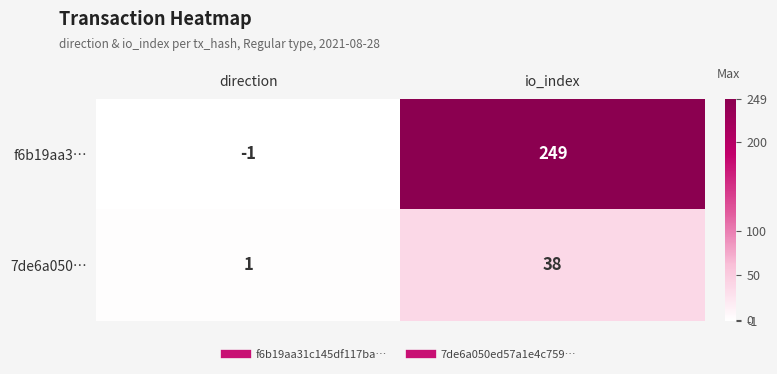

Reading left to right, transcribe all the data shown in this chart.

f6b19aa3…: -1	249
7de6a050…: 1	38